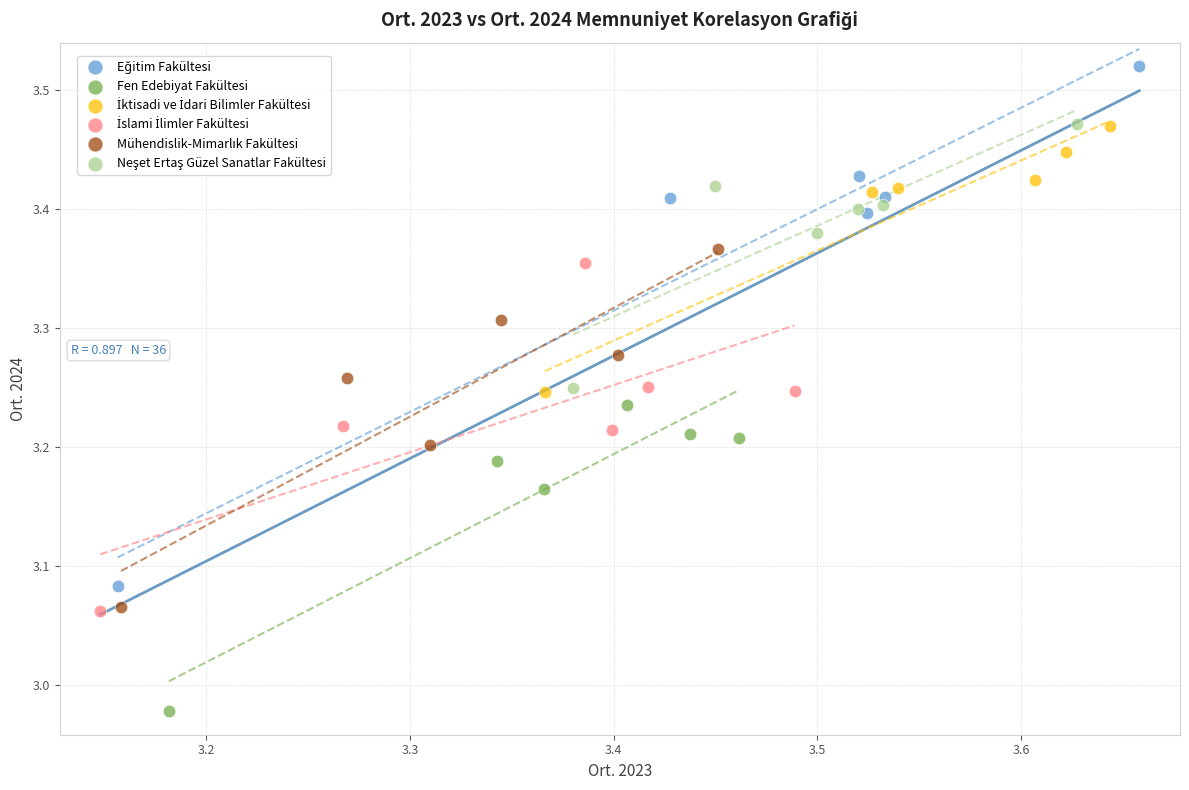

Which series contains the lowest Y value?

Fen Edebiyat Fakültesi